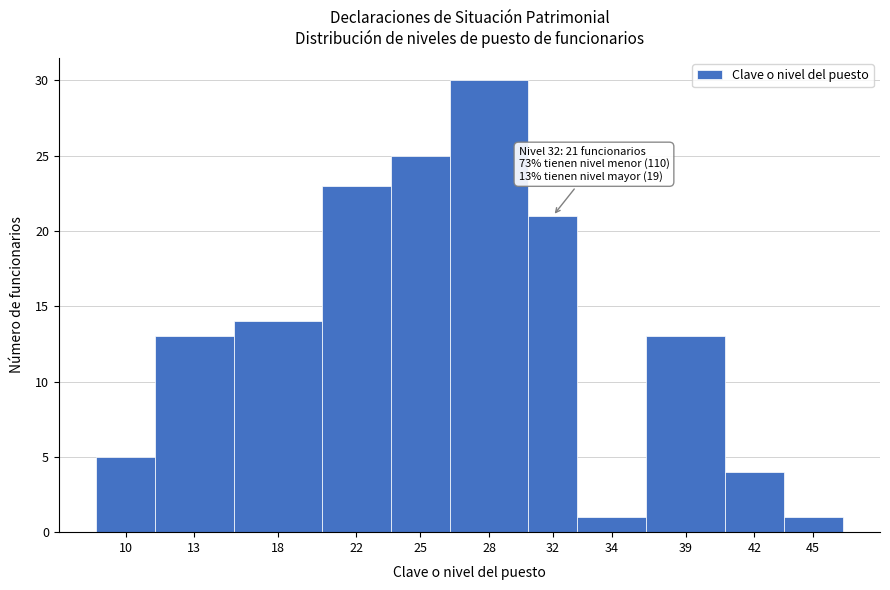

Reading left to right, extract all data points from this chart.

10=5	13=13	18=14	22=23	25=25	28=30	32=21	34=1	39=13	42=4	45=1